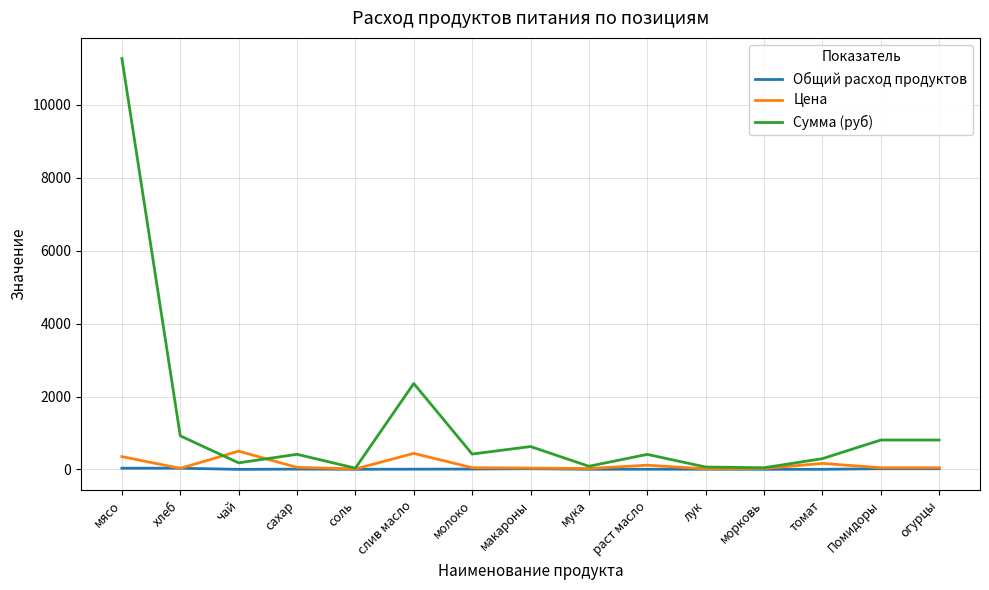

Rank the series at слив масло from highest to lowest value.

Сумма (руб), Цена, Общий расход продуктов